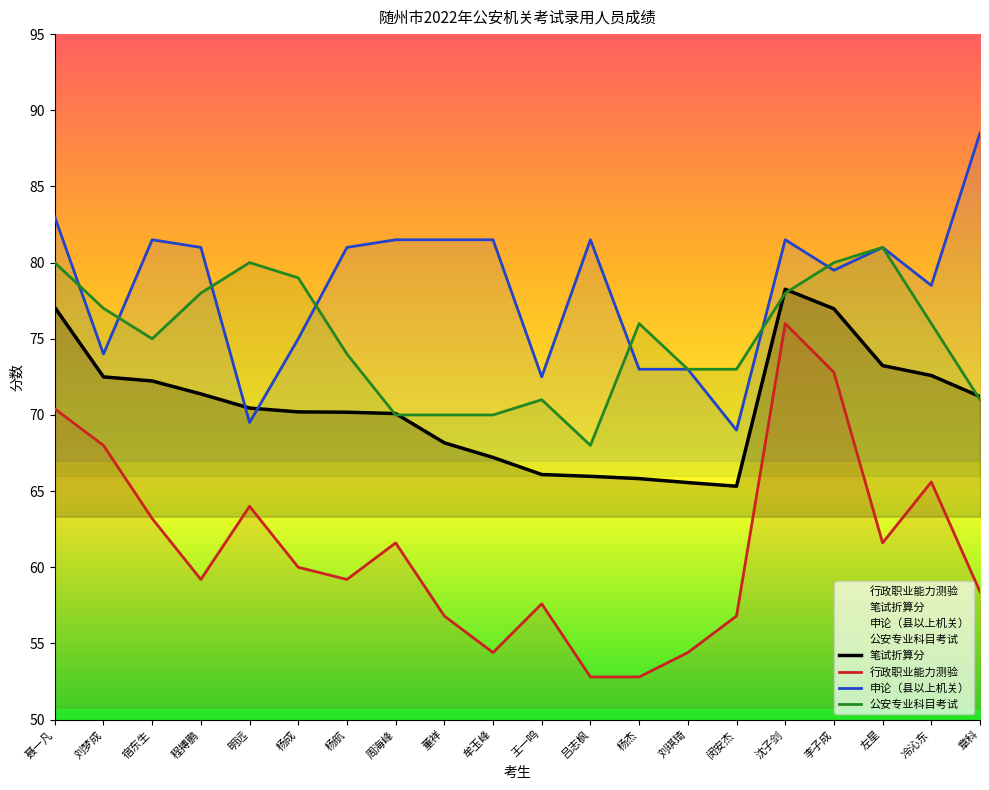

How many lines are shown in the chart?

4